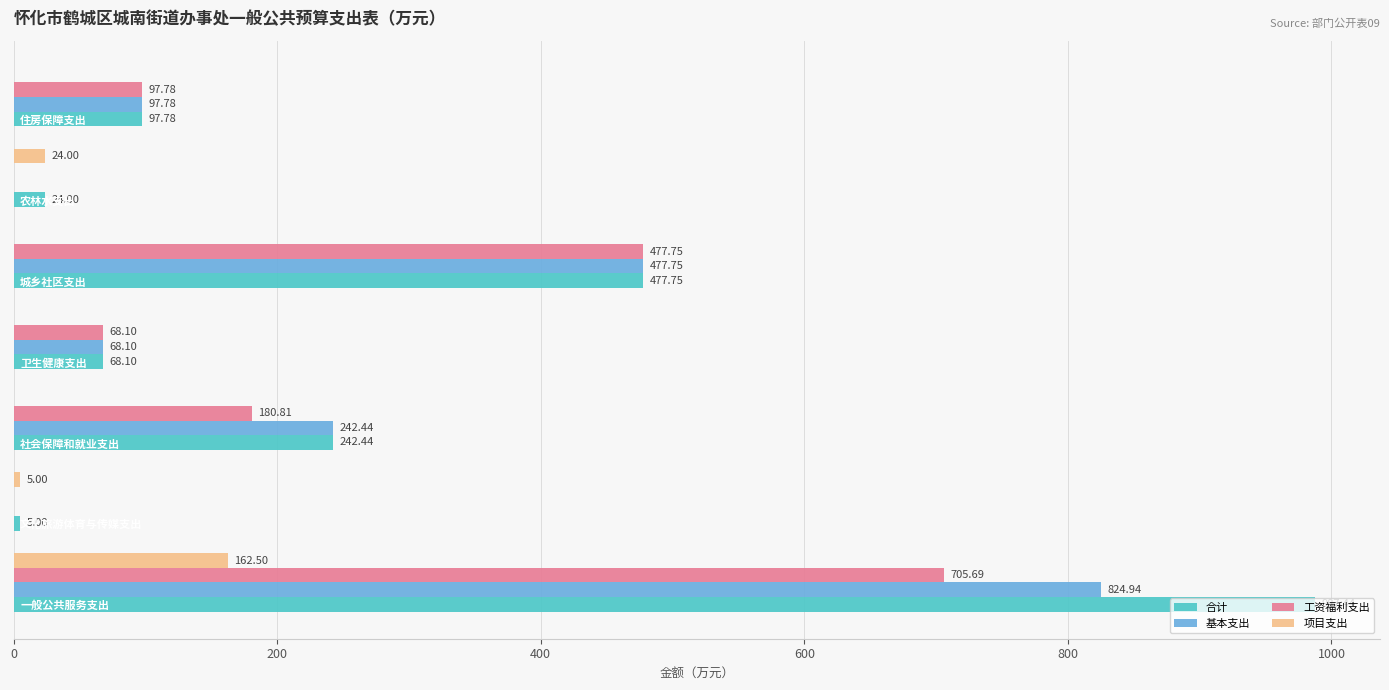

What is the sum of all 合计 values?

1902.5